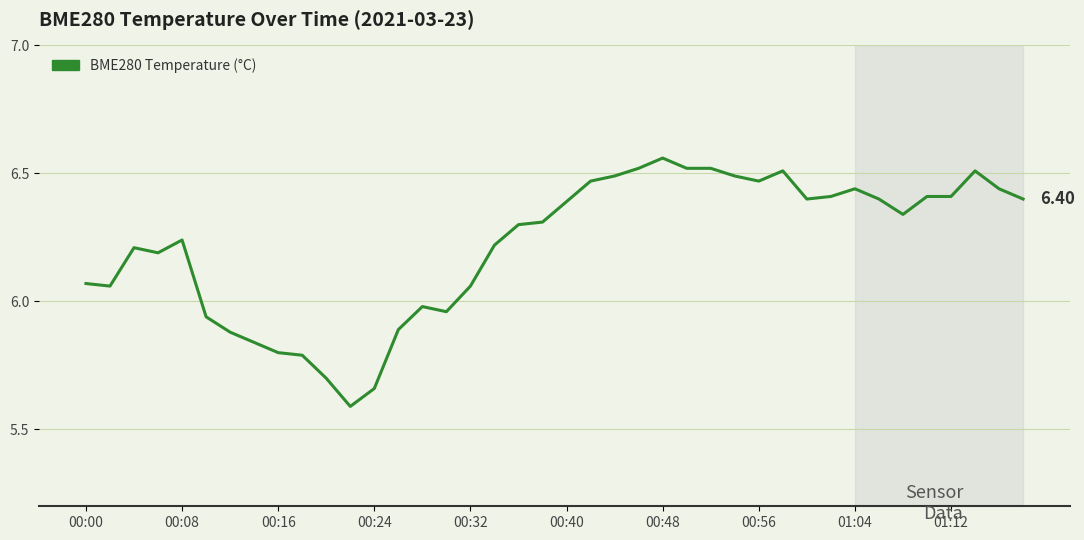

What is the difference between the maximum and minimum values?

1.0